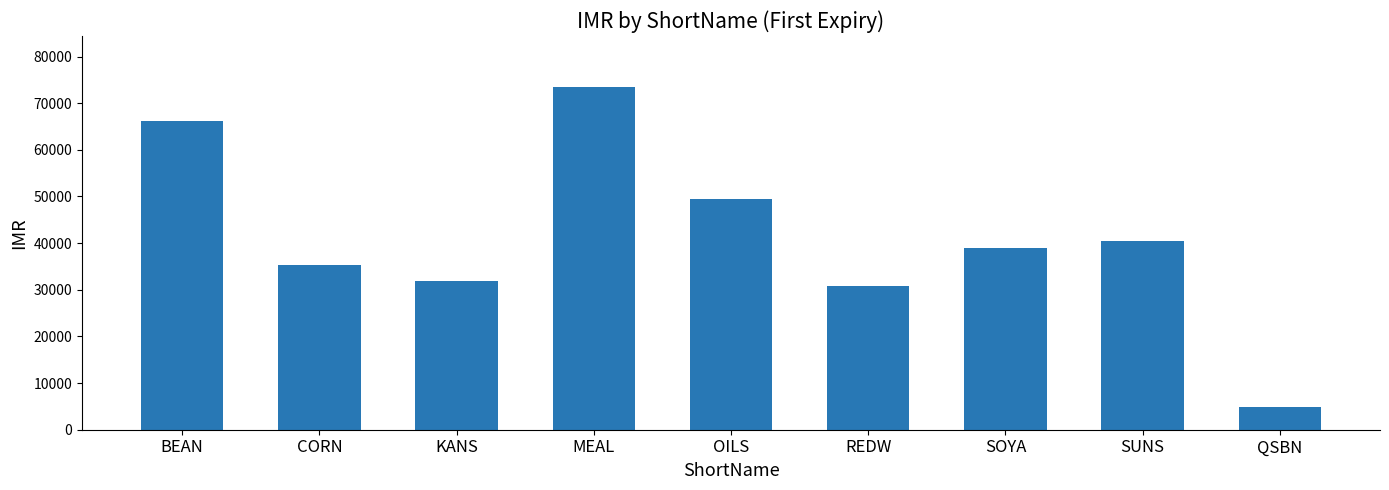

Reading left to right, list all the values displayed in this chart.

BEAN=66200	CORN=35400	KANS=31900	MEAL=73400	OILS=49500	REDW=30900	SOYA=39000	SUNS=40400	QSBN=4900